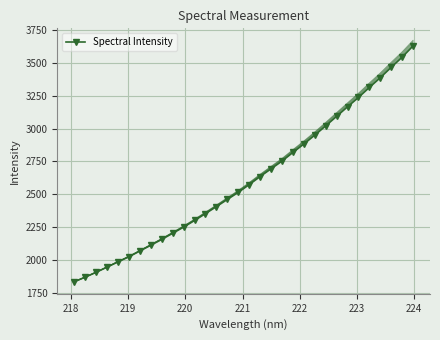

What is the highest value of the Spectral Intensity series?

3629.3